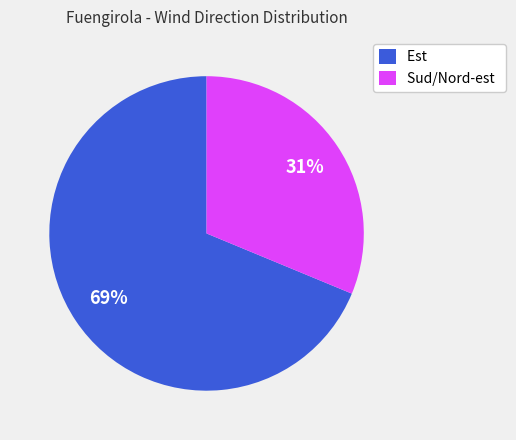

To the nearest percent, what portion does Est represent?

69%